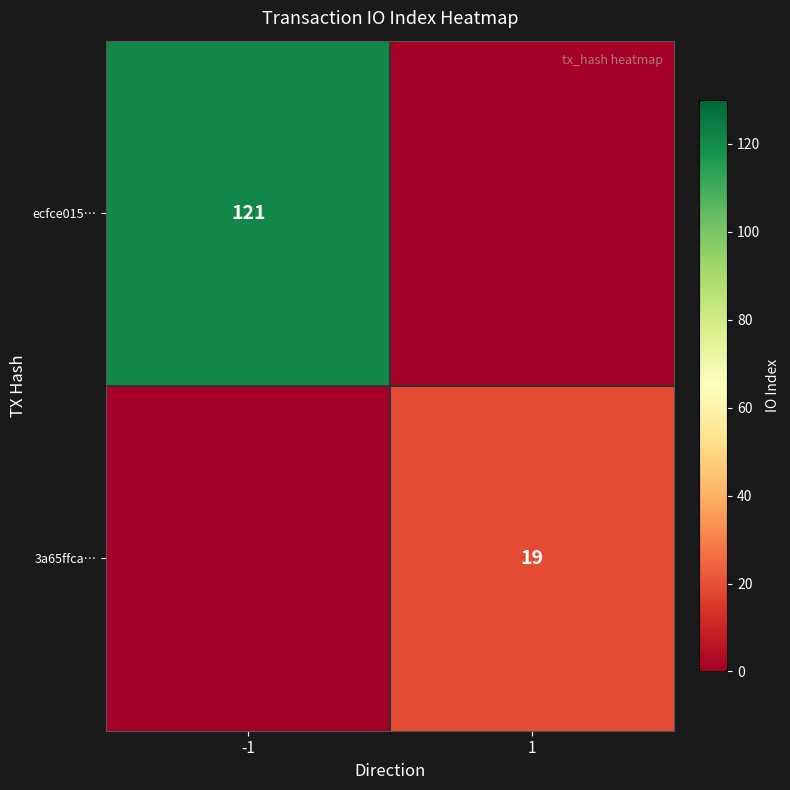

The 3a65ffca… series shows 19.0 at 1. True or false?

True